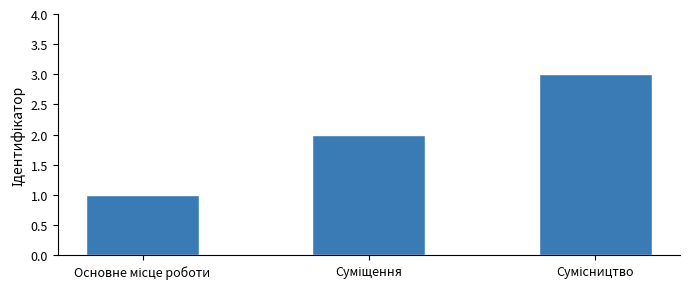

Are the bars horizontal?

No